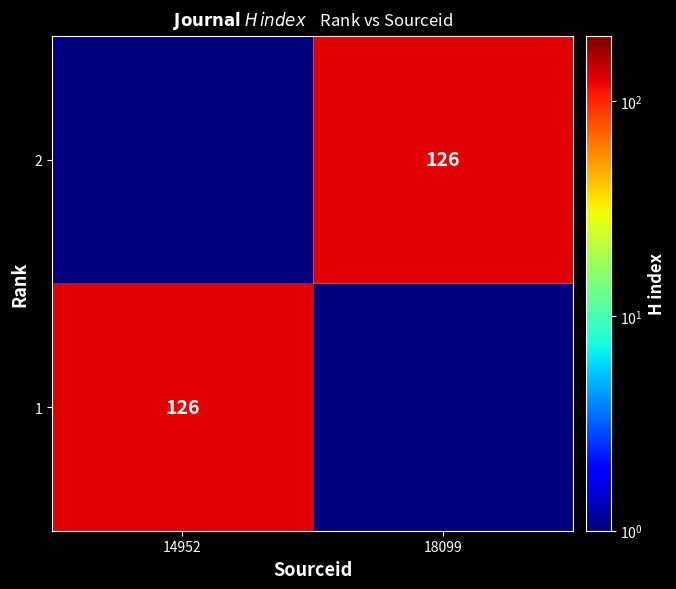

What is the spread (max minus min) of values at 14952?

125.9